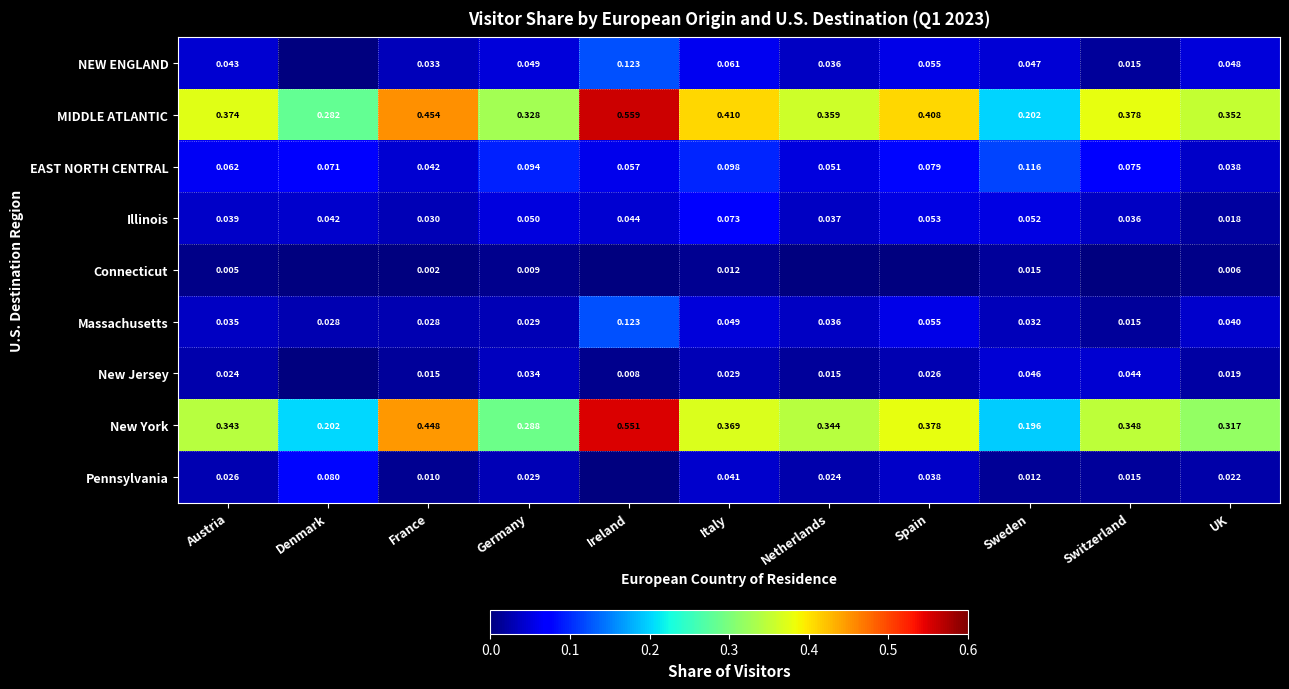

Where is Massachusetts nearest to the value 0?

Switzerland